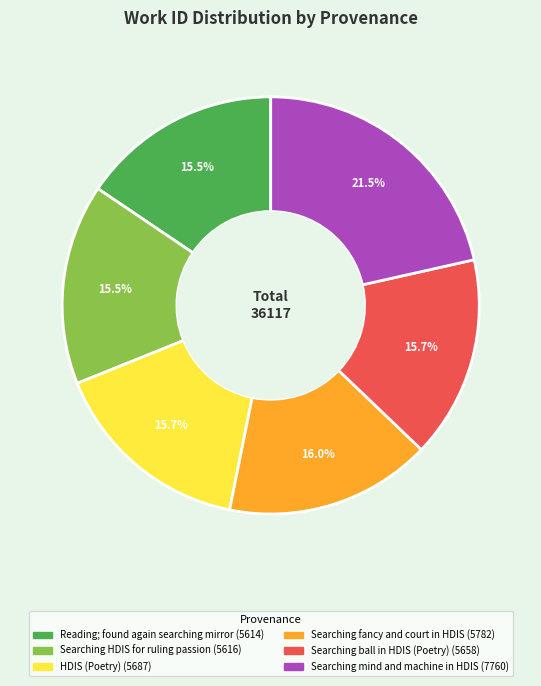

How many slices are in this pie chart?

6